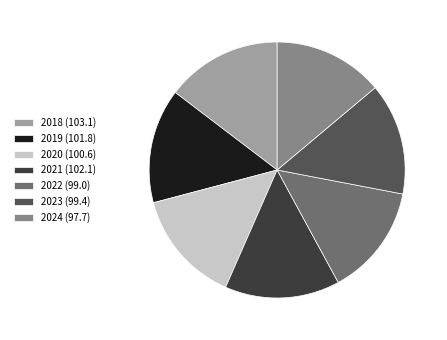

Combined, do 2023 (99.4) and 2021 (102.1) account for over 50%?

No